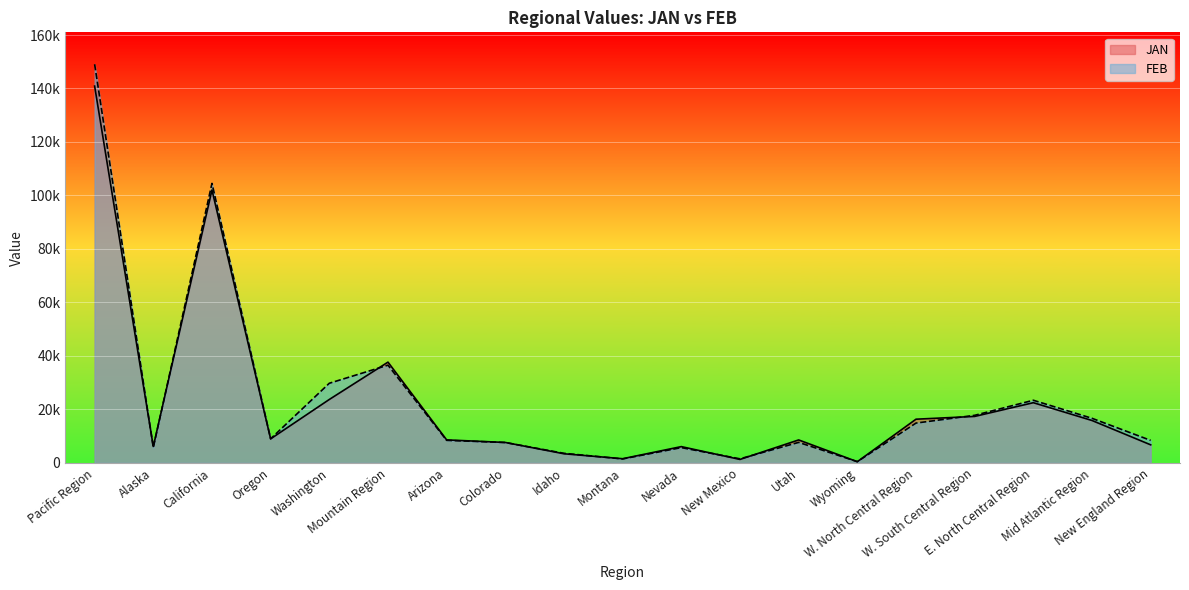

At which label is JAN closest to 70675?

California